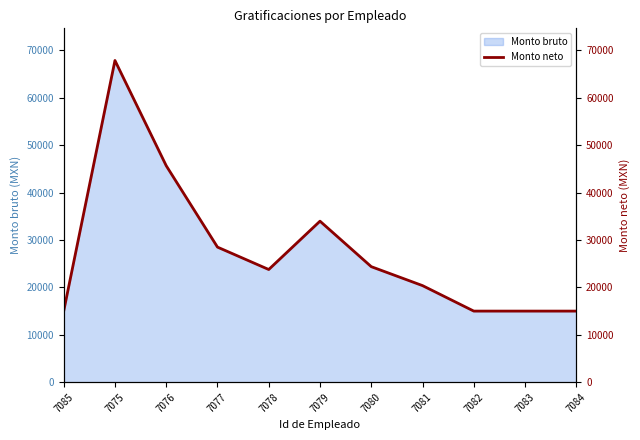

What is the value of the 3rd point from the left?

45675.0